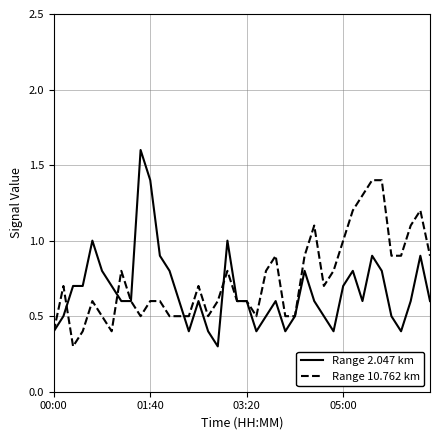

How many lines are shown in the chart?

2